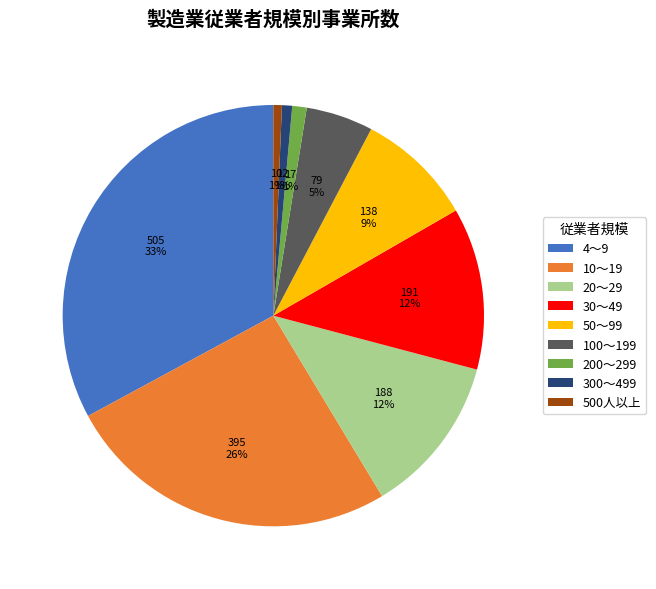

Do 20～29 and 50～99 together represent more than half of the pie?

No